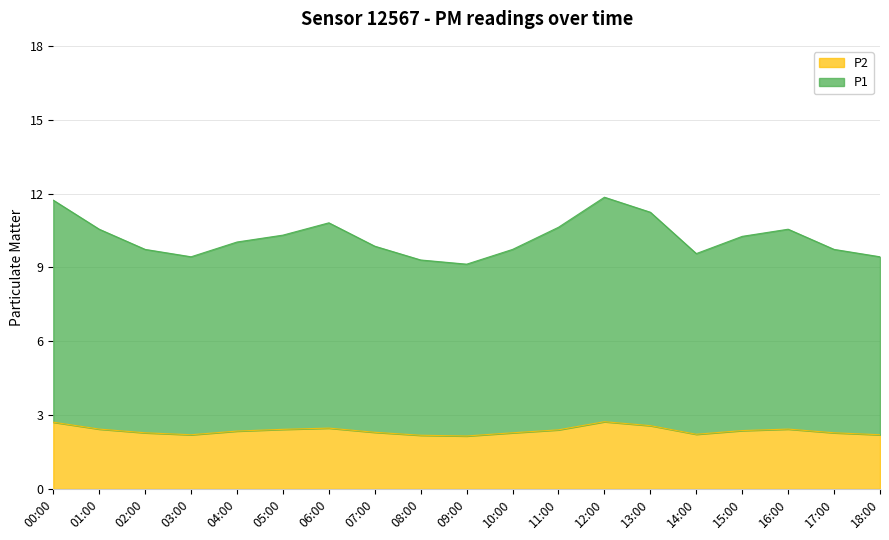

What is the approximate value of P1 at 12:00?

11.8